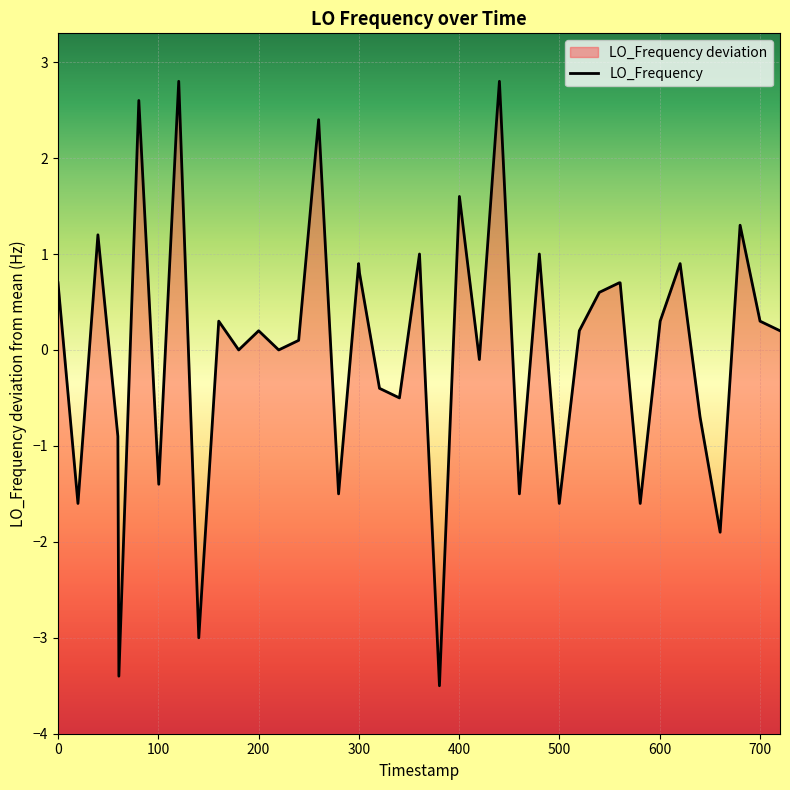

How many data points are less than 0?

15